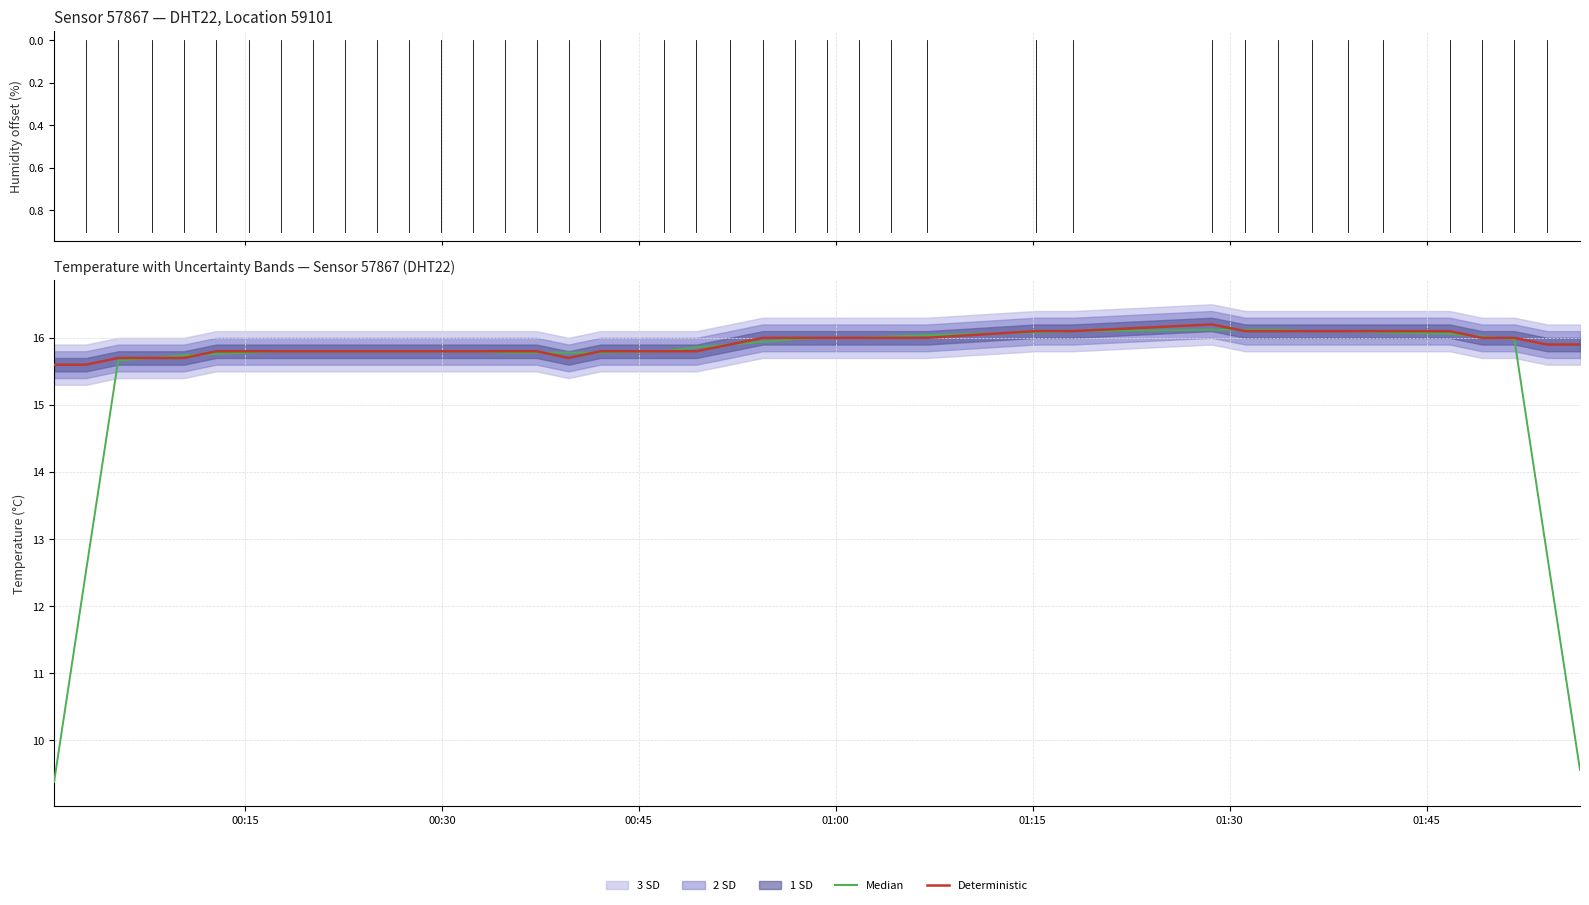

The chart shows a value of 22.0 at 2022-10-23T01:28:38. True or false?

False